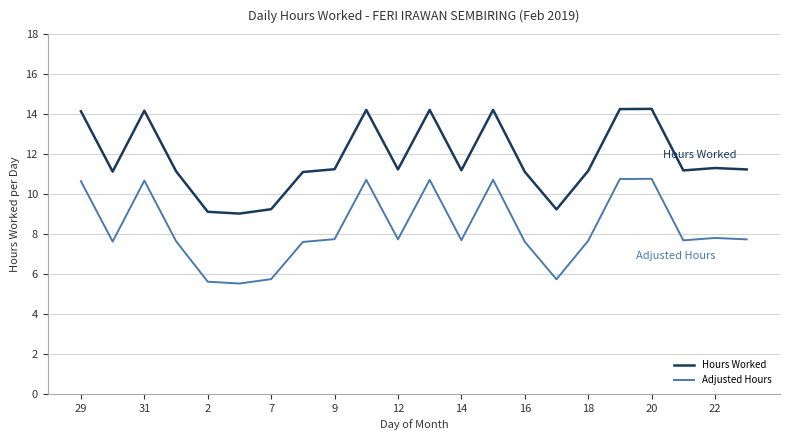

True or false: Hours Worked and Adjusted Hours intersect in this chart.

False